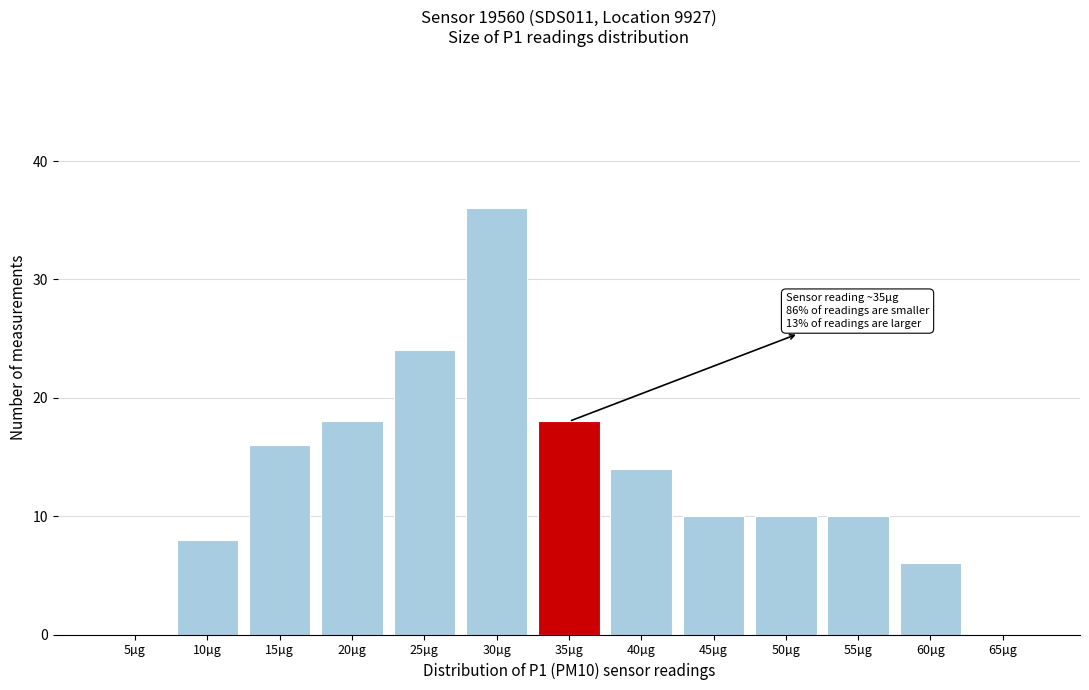

Reading left to right, transcribe all the data shown in this chart.

5µg=0	10µg=8	15µg=16	20µg=18	25µg=24	30µg=36	35µg=18	40µg=14	45µg=10	50µg=10	55µg=10	60µg=6	65µg=0